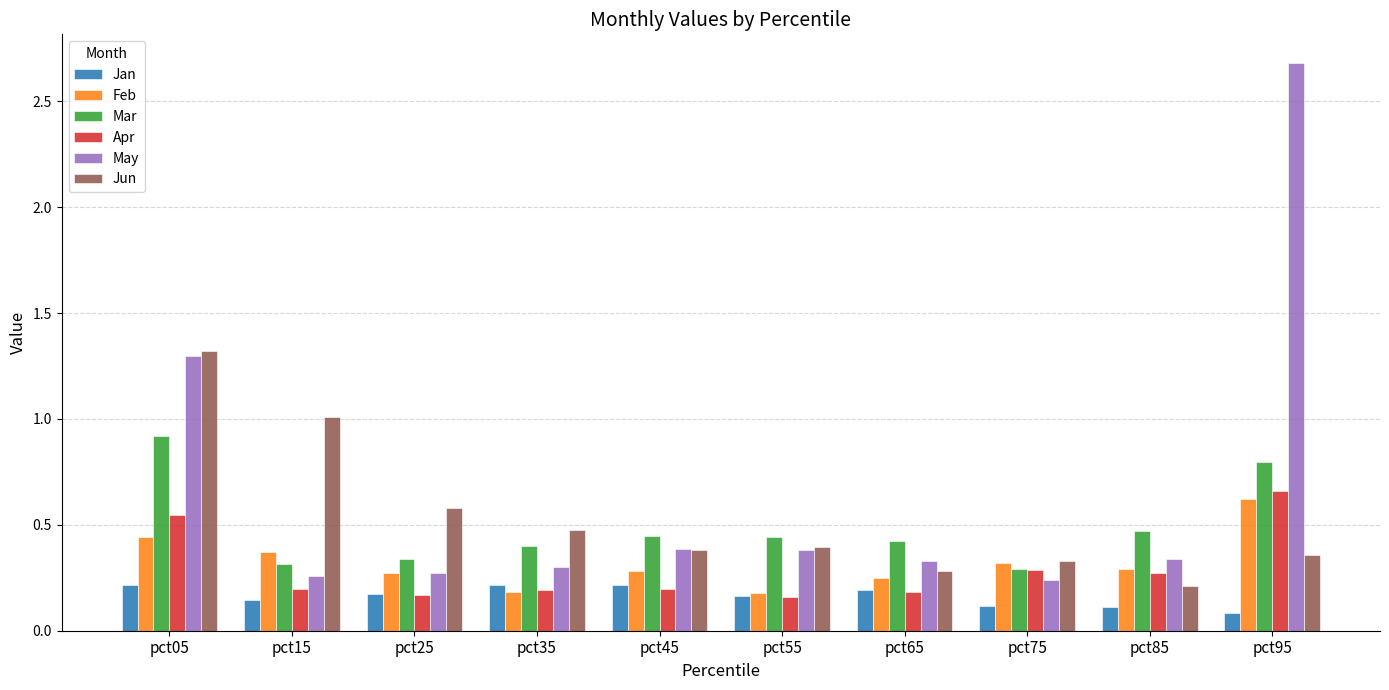

Is it true that Jun equals 0.2 at pct95?

False